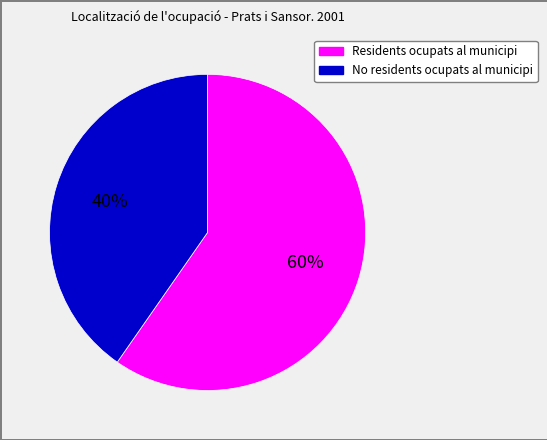

To the nearest percent, what is the average slice percentage?

50%